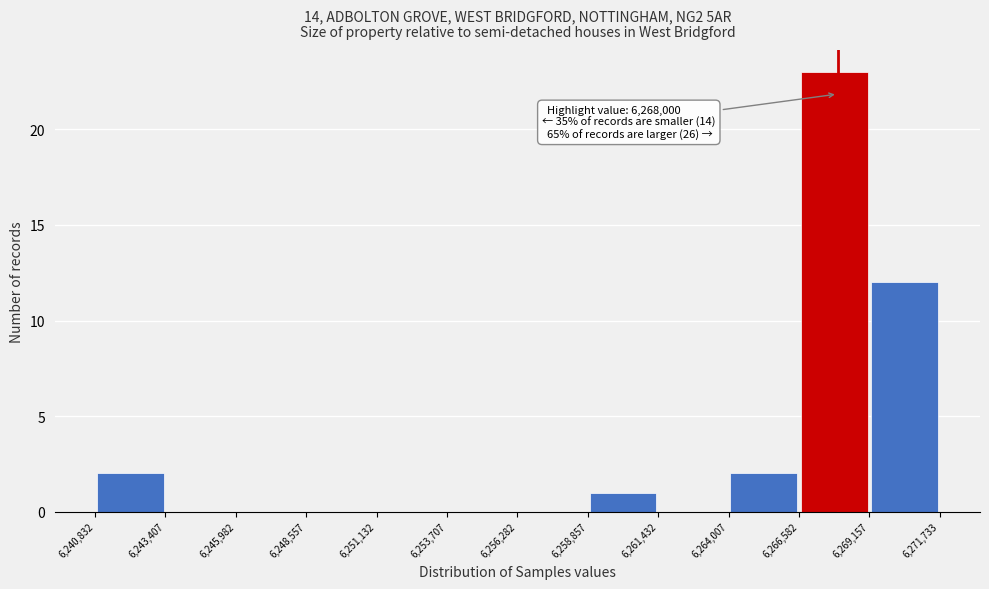

Over which range of the x-axis is the bar tallest?

6,266,582 to 6,269,157